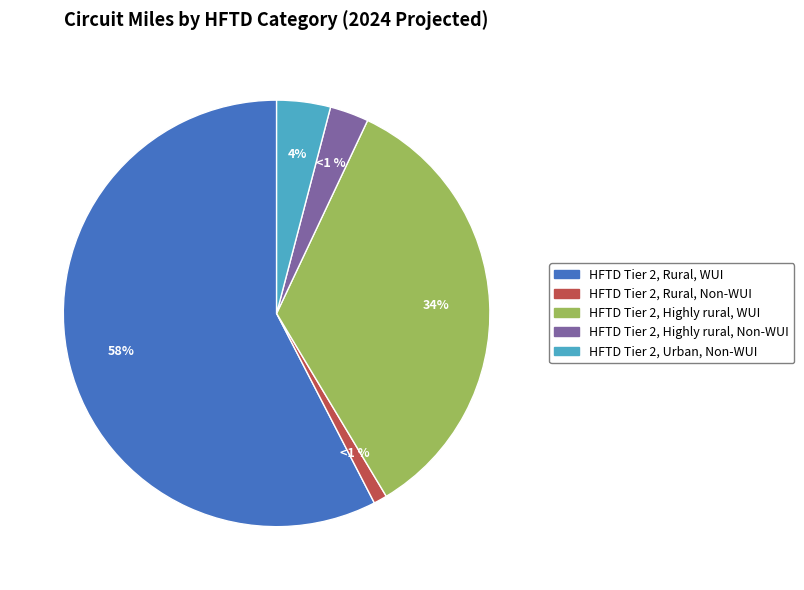

To the nearest percent, what is the difference between the HFTD Tier 2, Rural, WUI and HFTD Tier 2, Highly rural, Non-WUI slice percentages?

55%